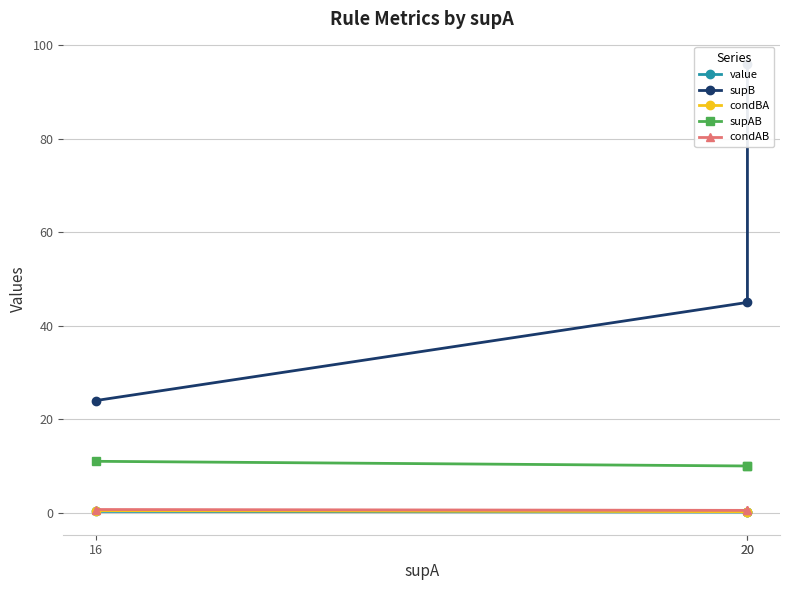

Count the number of data series in this chart.

5